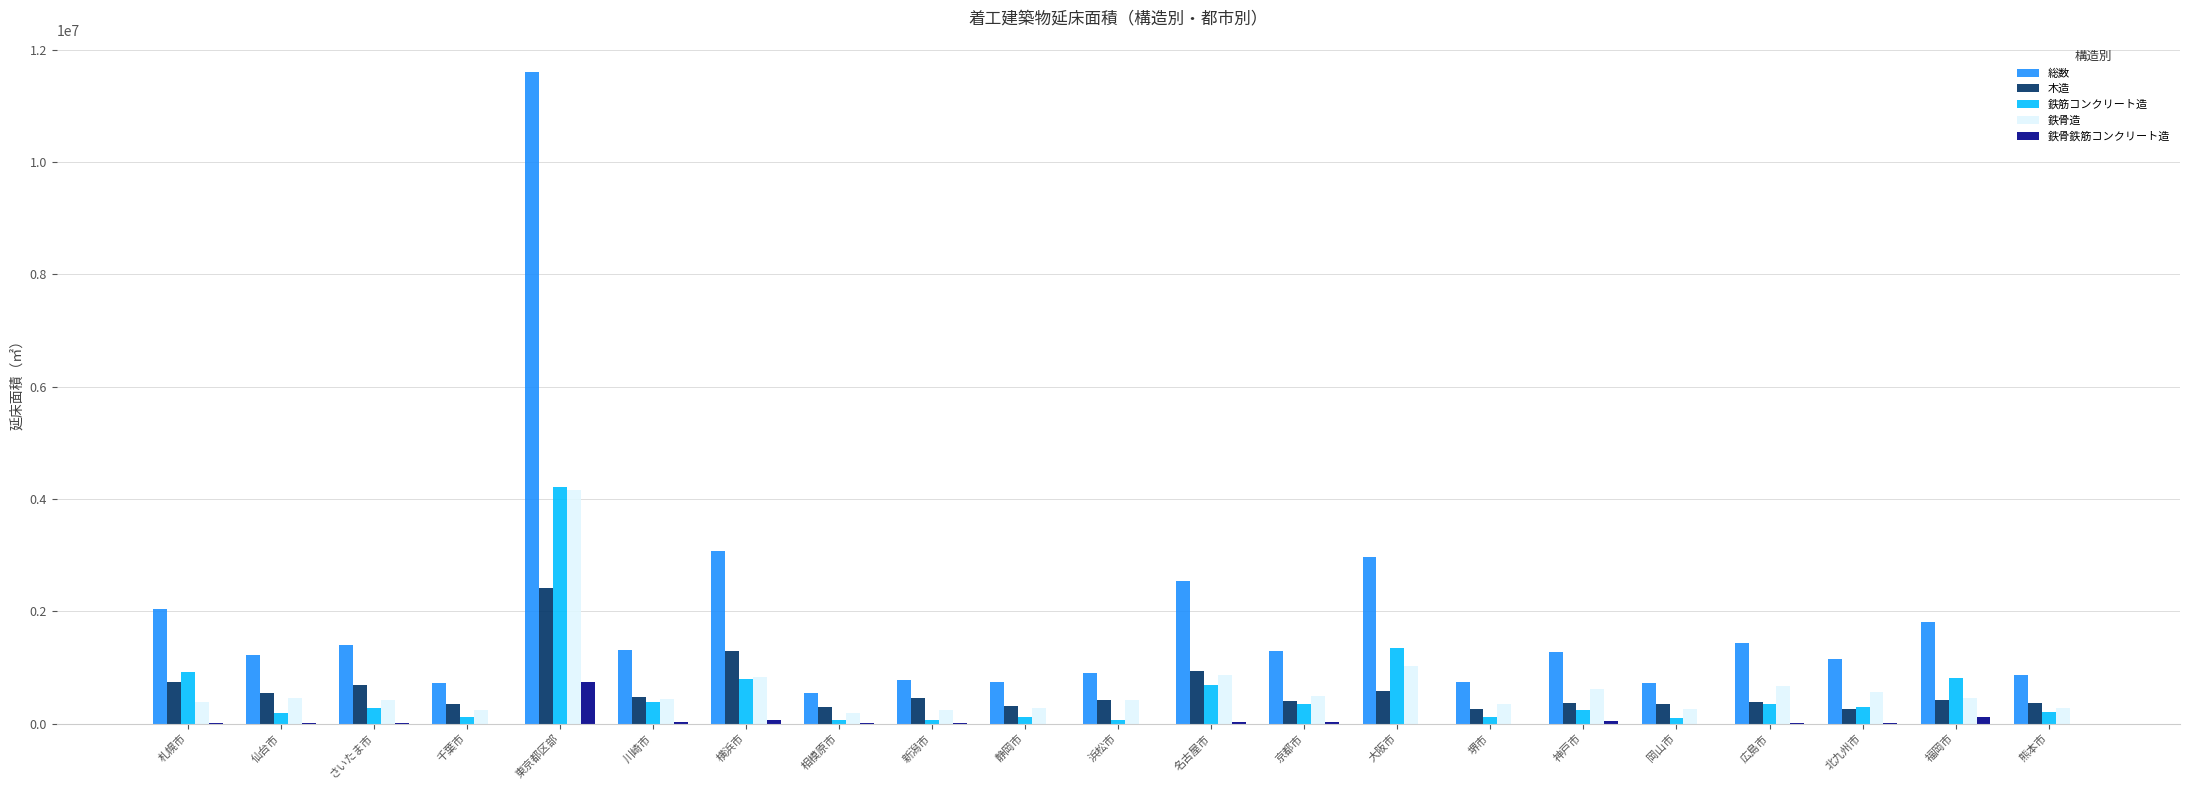

Which label corresponds to the largest value in the chart?

東京都区部